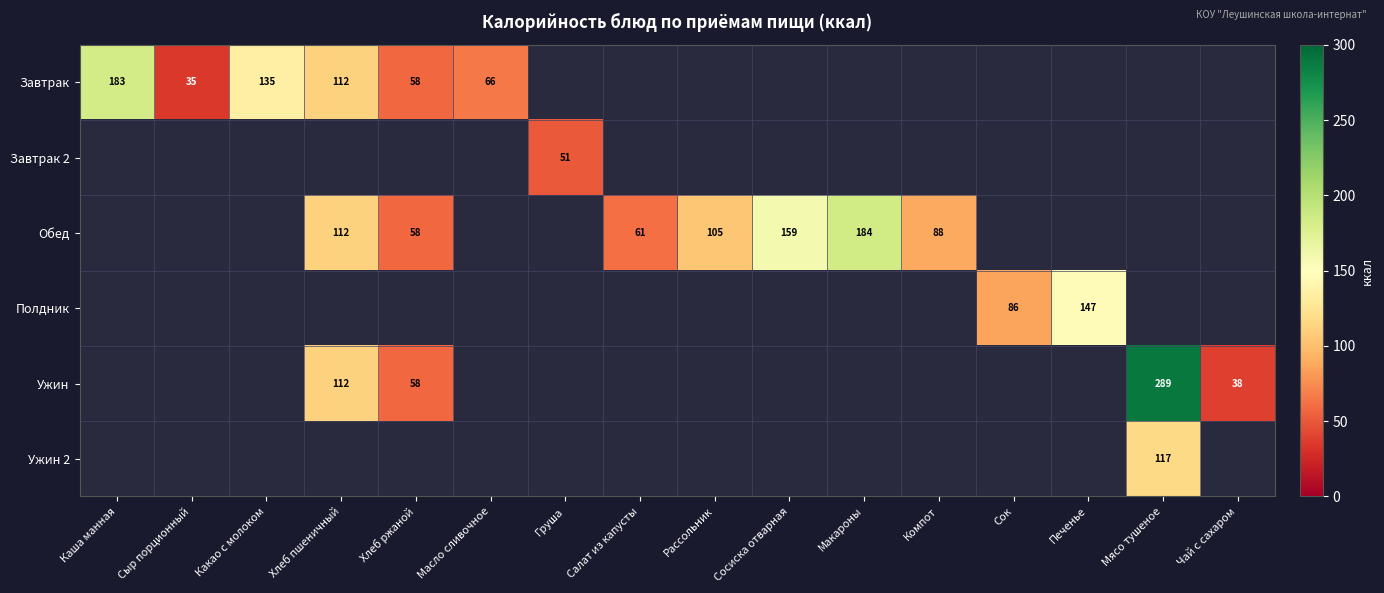

The value of Ужин at Хлеб ржаной is 58. True or false?

True